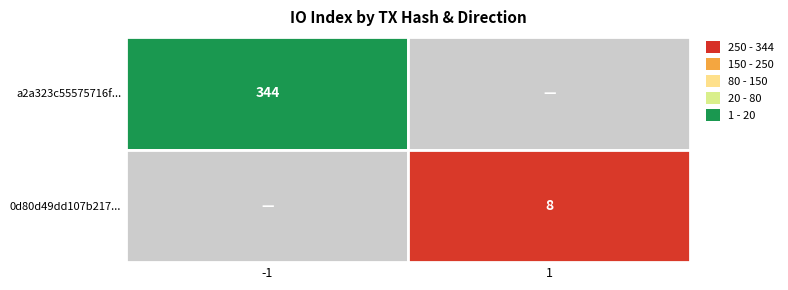

Between 0 and 1, which is larger?

1